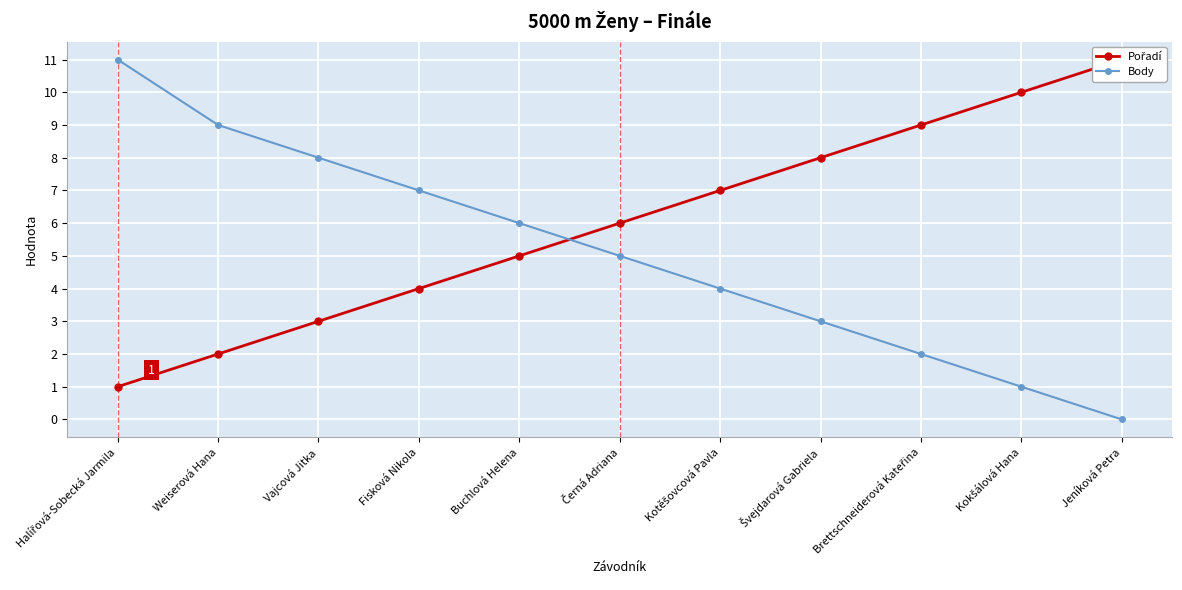

What is the maximum value shown in the chart?

11